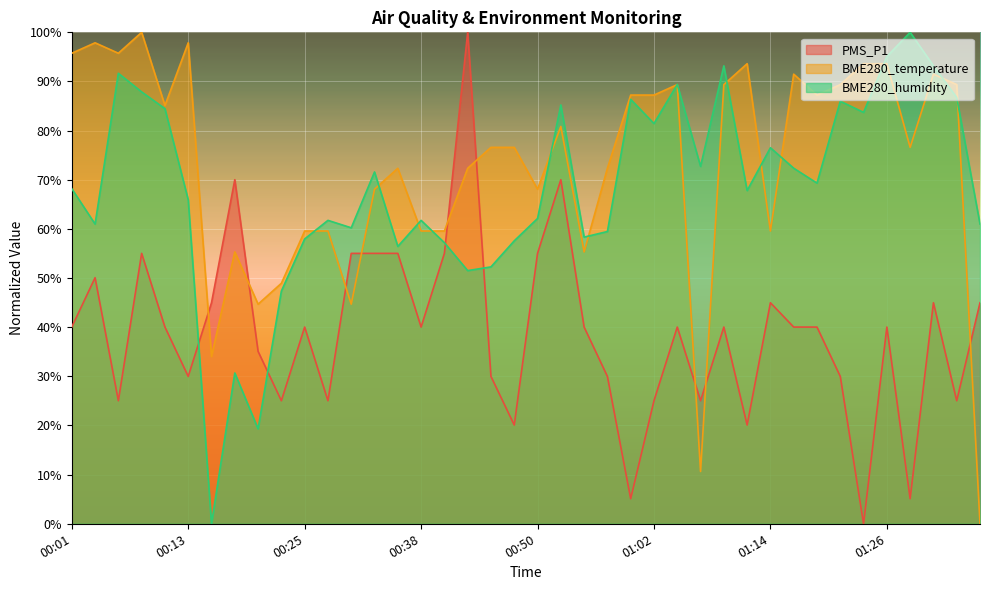

Which category has the highest value across all series?

00:43